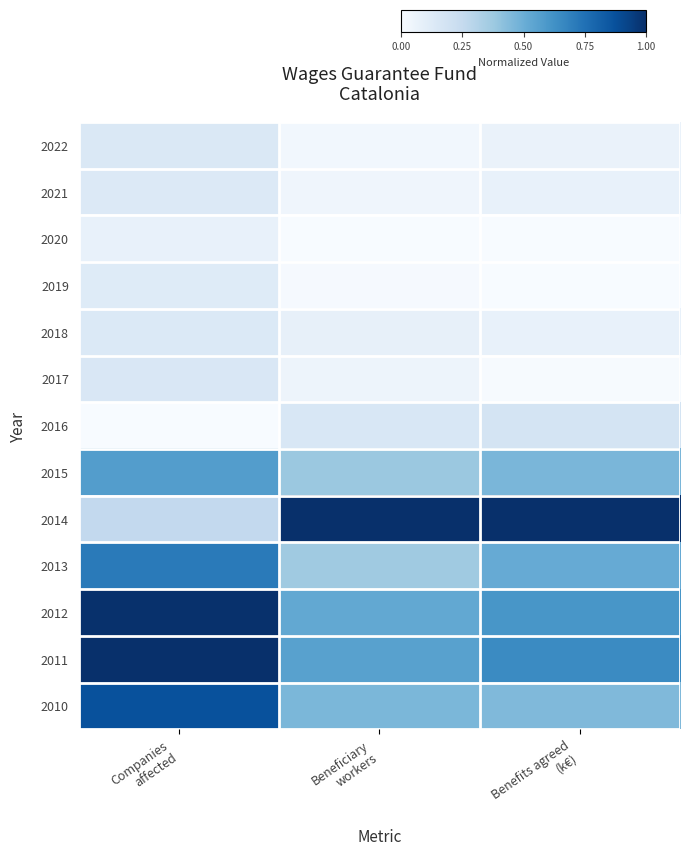

What is the spread (max minus min) of values at Companies
affected?

1.0